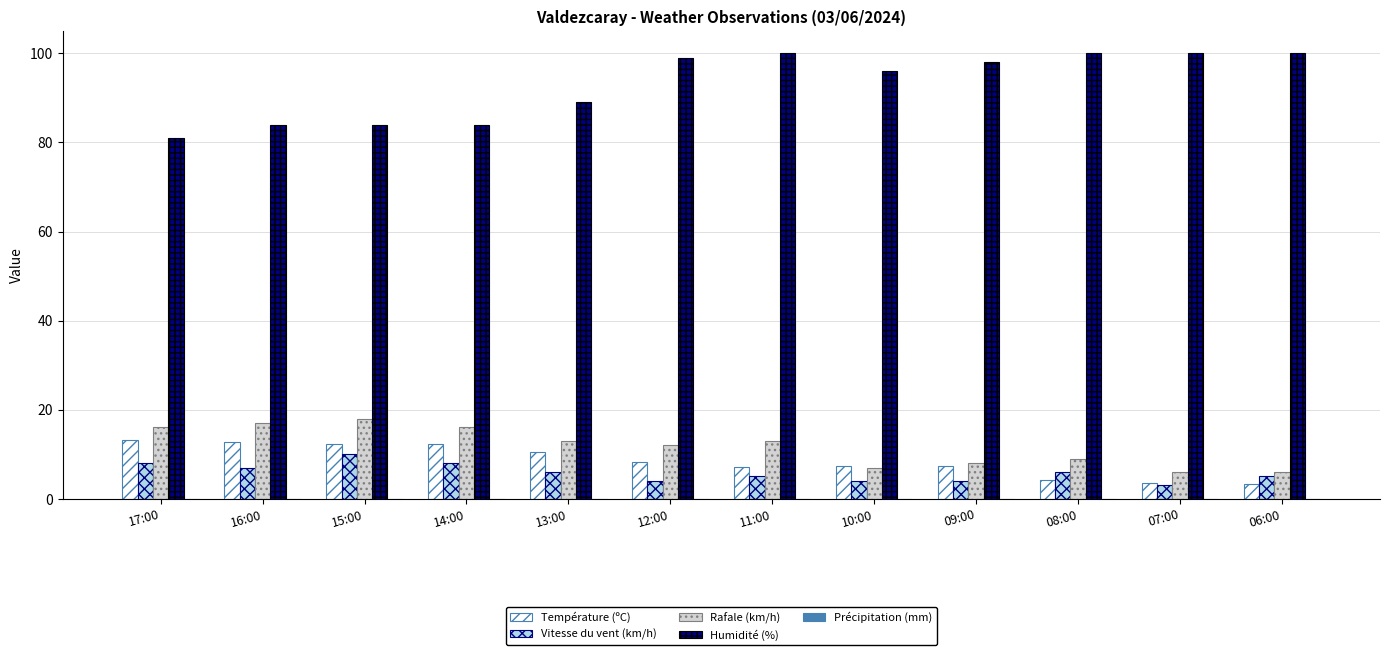

Which series has the largest range (max minus min)?

Humidité (%)